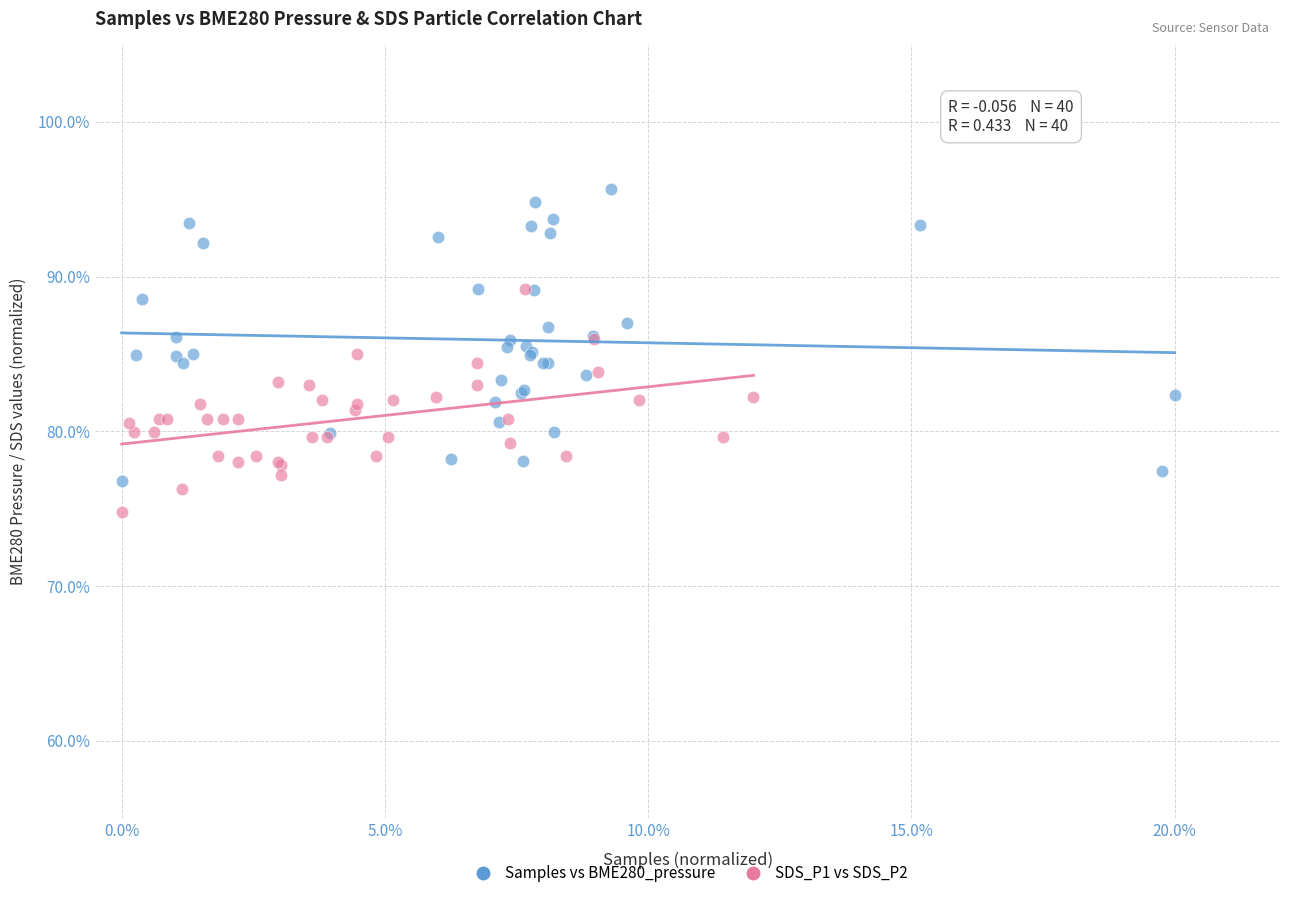

Which series has the largest Y range (max minus min)?

Samples vs BME280_pressure